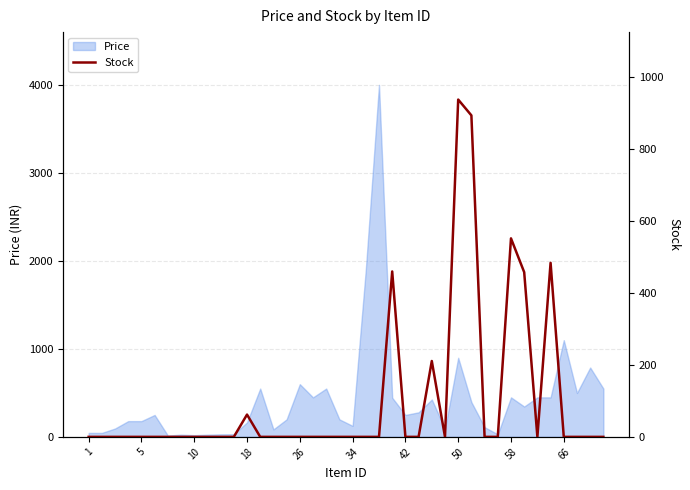

What is the highest value of the Price series?

4000